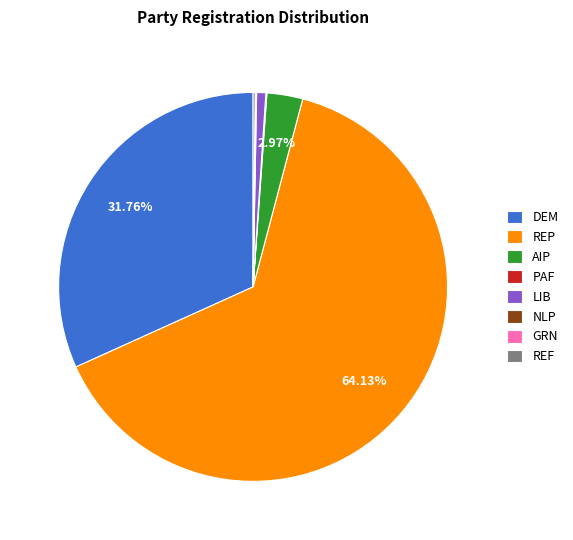

Which category has the biggest portion of the pie?

REP